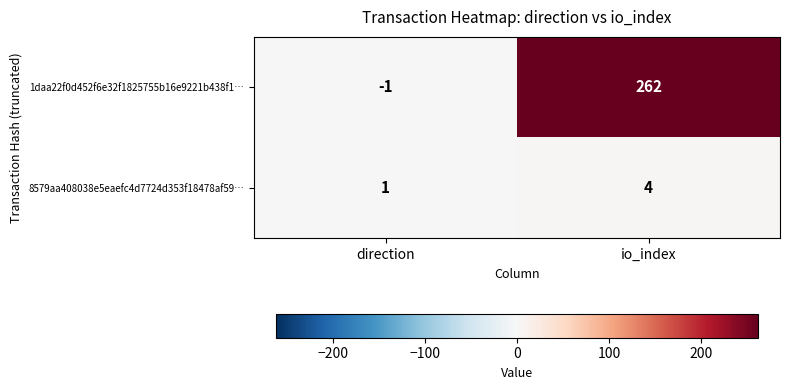

What is the difference between the highest and lowest values at io_index?

258